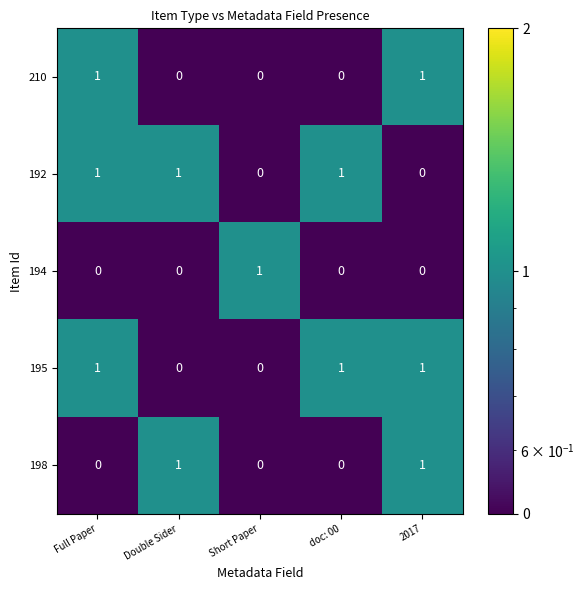

True or false: 198 has a value of 0 at doc: 00.

True